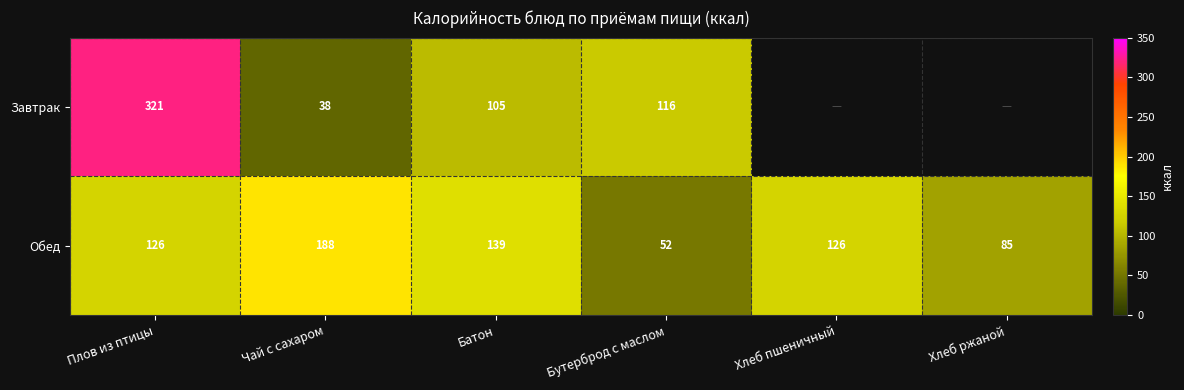

Is the value of Завтрак at Бутерброд с маслом greater than the value of Обед at Бутерброд с маслом?

Yes